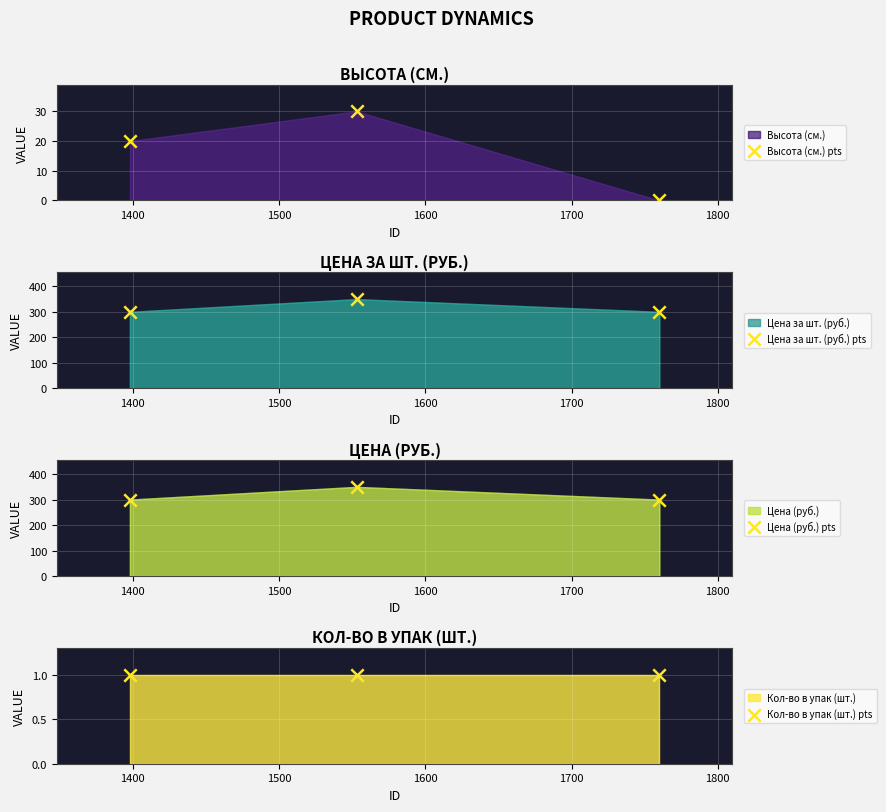

Which series has the largest total across all categories?

Цена за шт. (руб.) pts